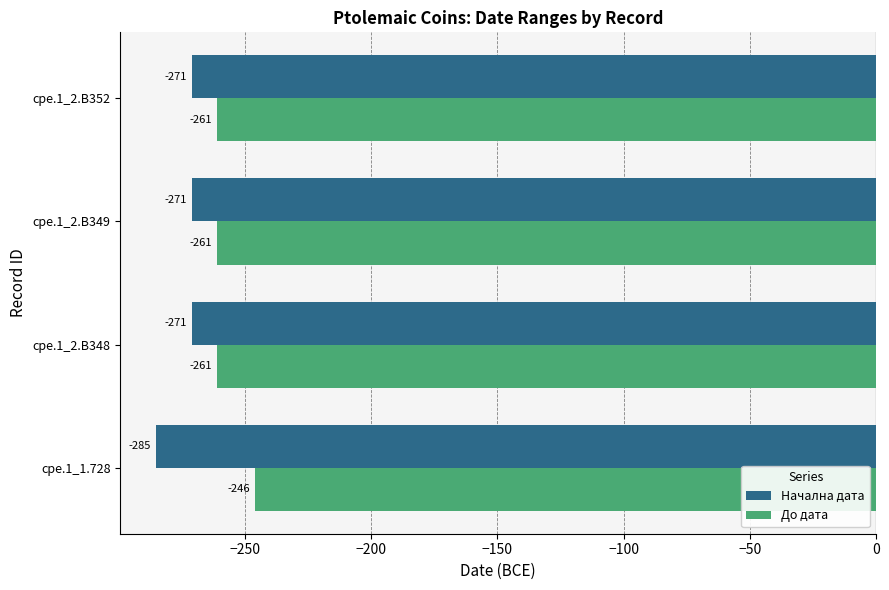

True or false: До дата has a value of -261 at cpe.1_2.B349.

True